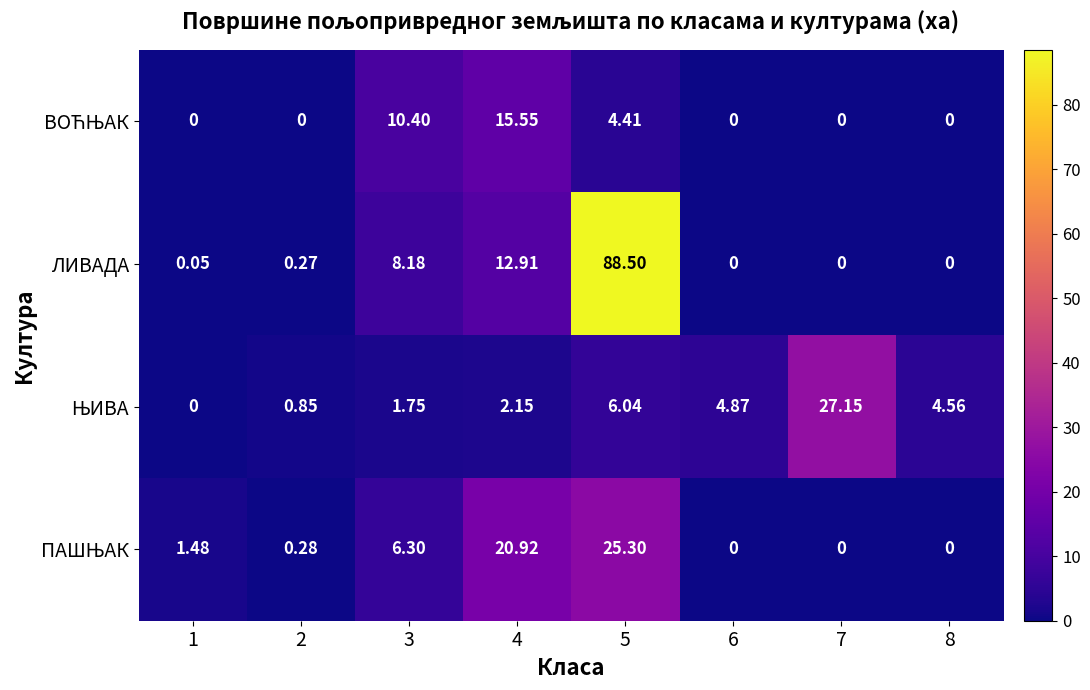

At which category is the sum across all series the highest?

5